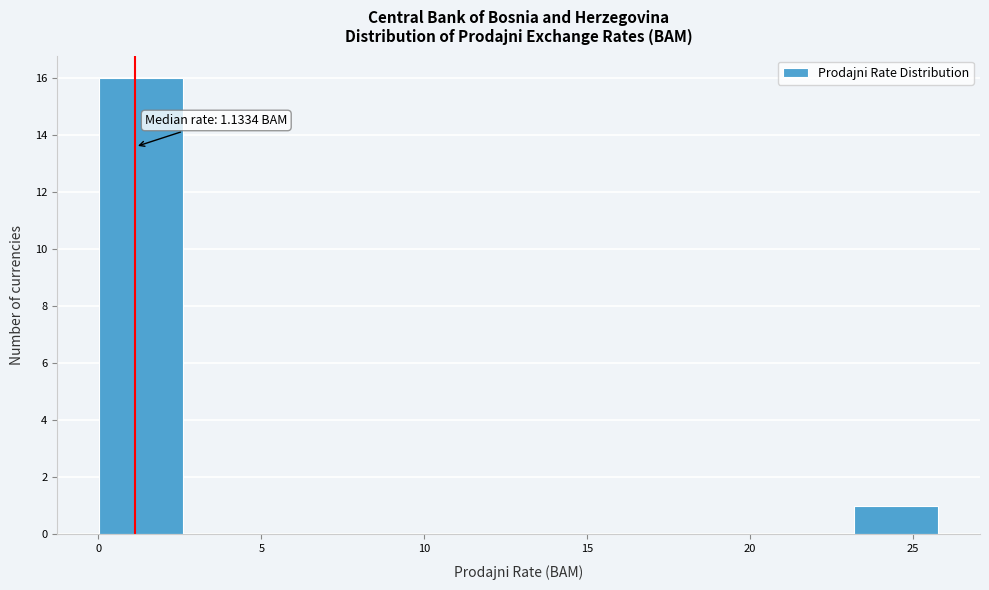

Over which range of the x-axis is the bar tallest?

0.0 to 2.5